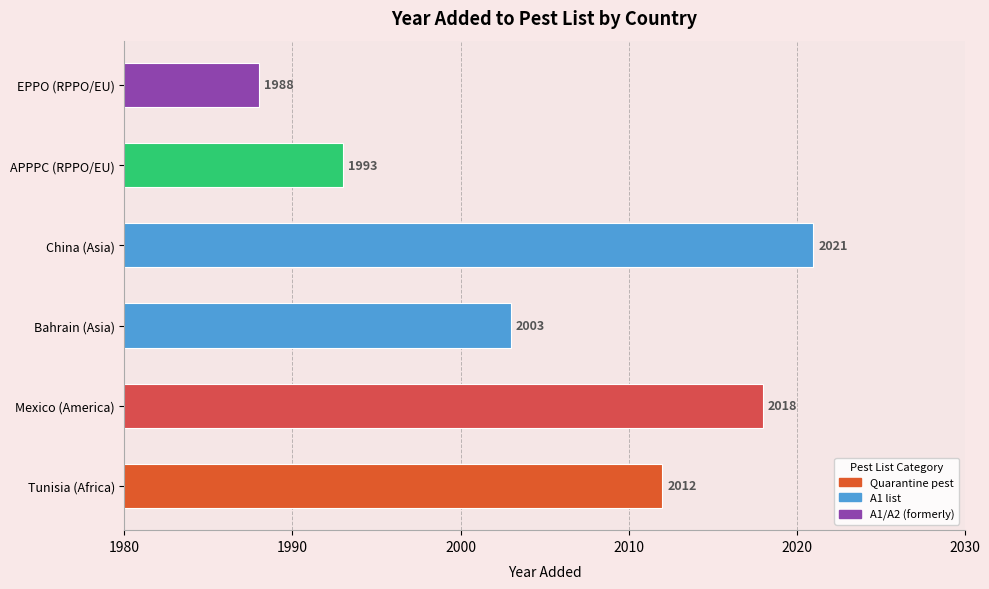

At which category does the chart reach its minimum across all series?

EPPO (RPPO/EU)